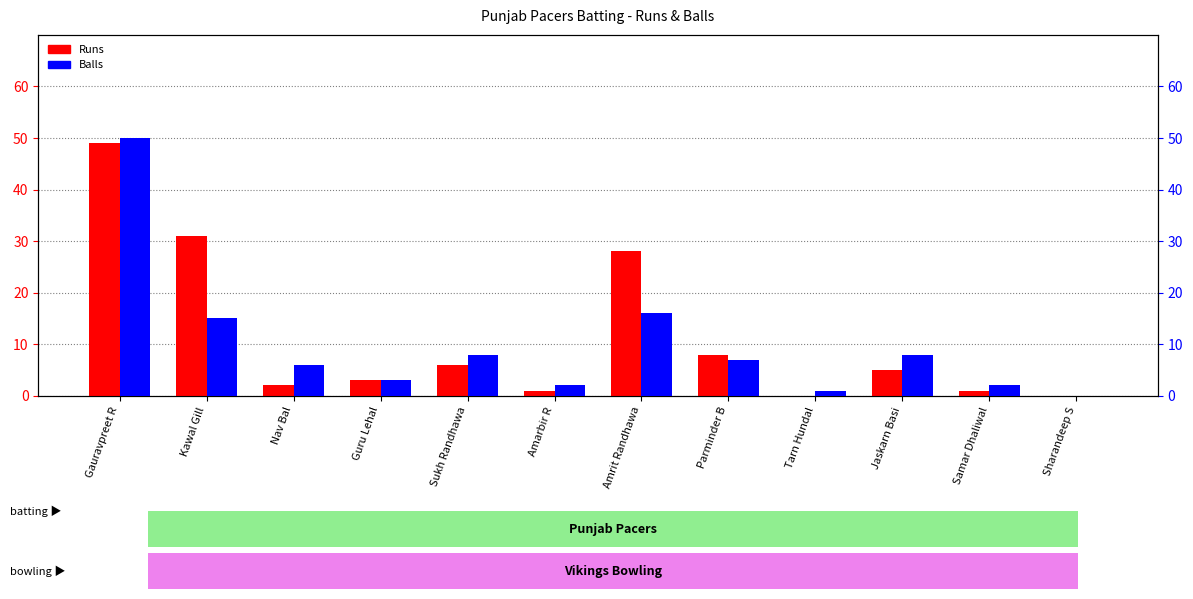

Which series has the largest total across all categories?

Runs